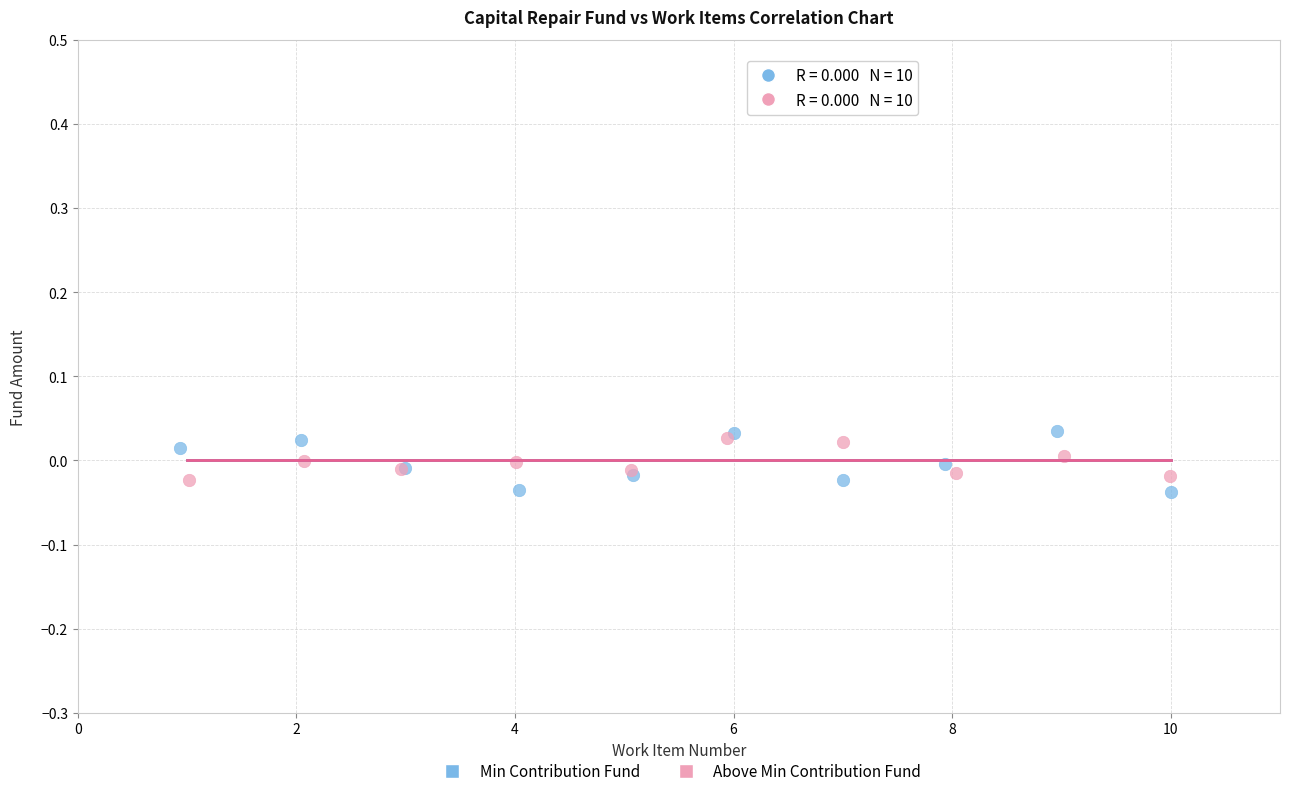

What are all the series names shown in the legend?

Min Contribution Fund, Above Min Contribution Fund